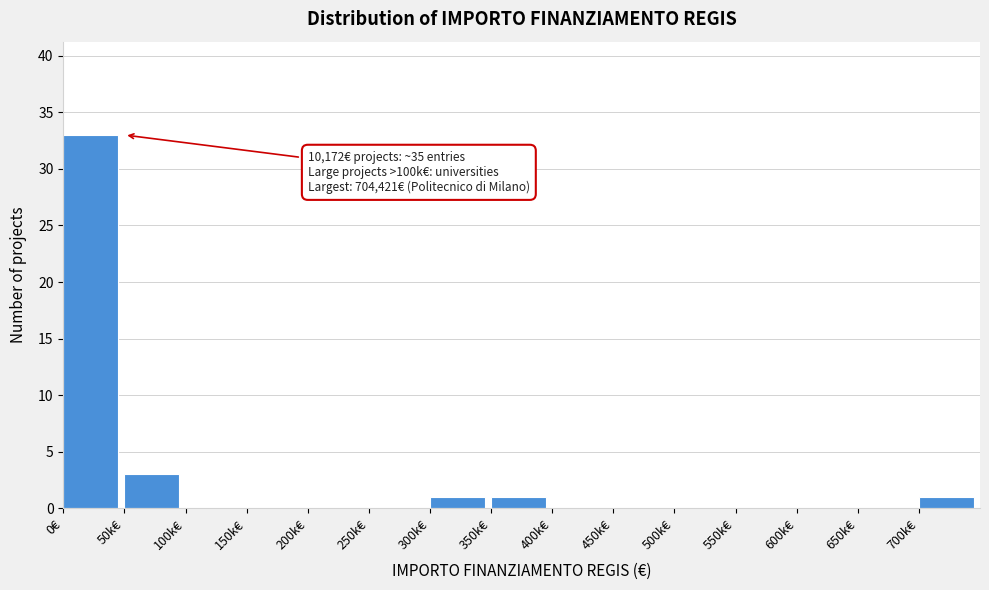

Reading left to right, list all the values displayed in this chart.

0€=33	50k€=3	100k€=0	150k€=0	200k€=0	250k€=0	300k€=1	350k€=1	400k€=0	450k€=0	500k€=0	550k€=0	600k€=0	650k€=0	700k€=1